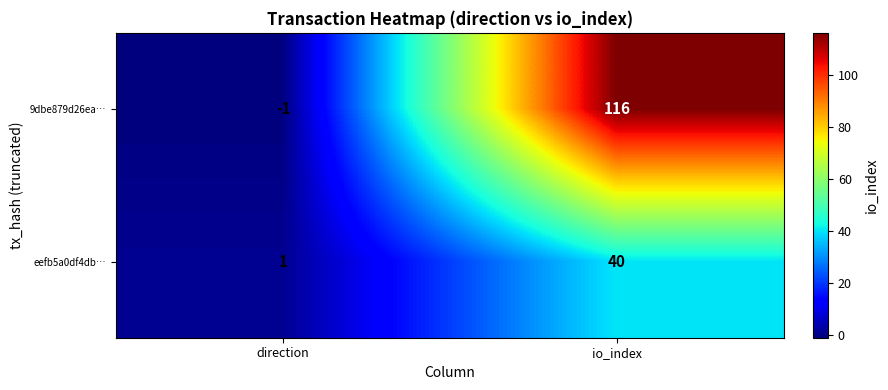

At which label does 9dbe879d26ea… reach its minimum?

direction